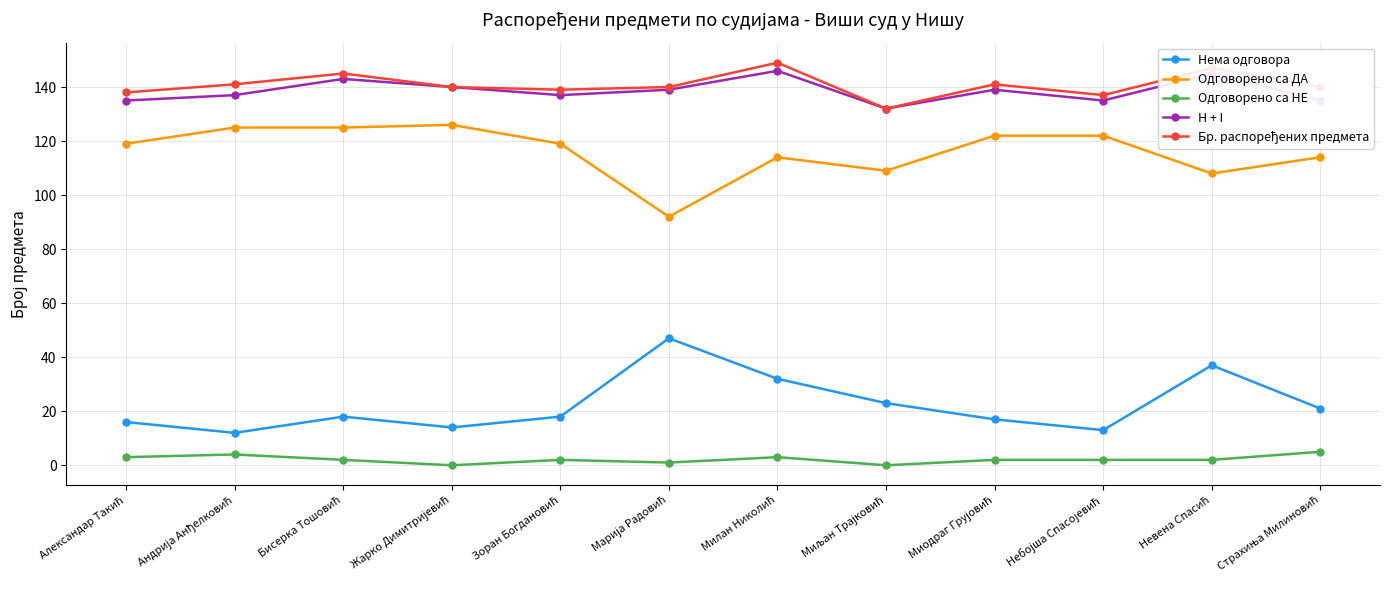

True or false: H + I and Нема одговора intersect in this chart.

False